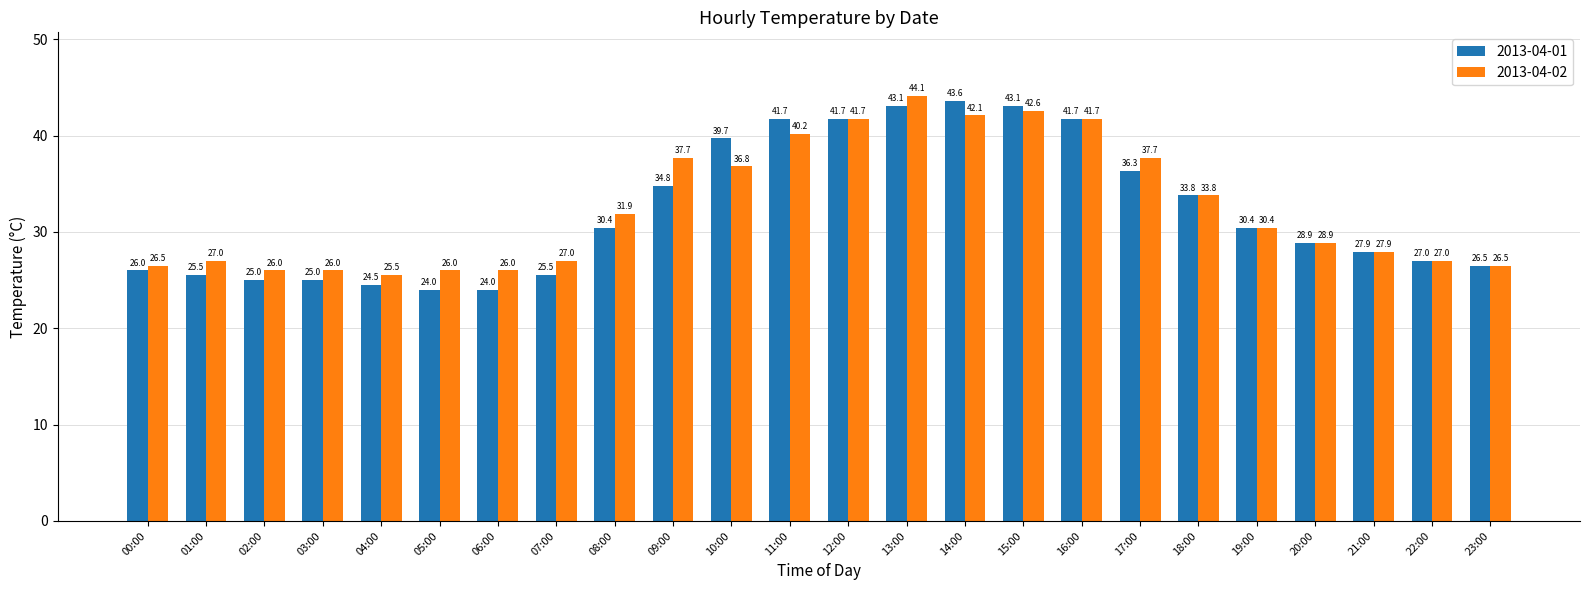

How many data points in 2013-04-02 are less than 30?

12